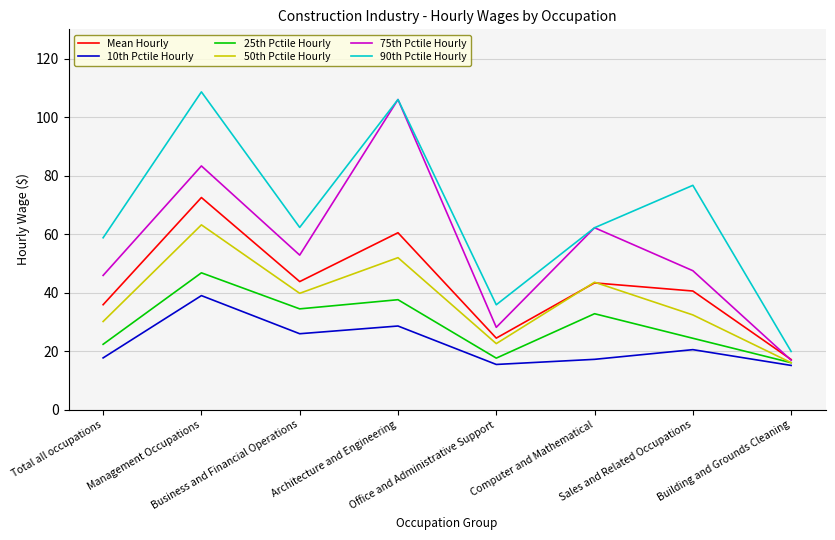

The value of 25th Pctile Hourly at Office and Administrative Support is 4.3. True or false?

False